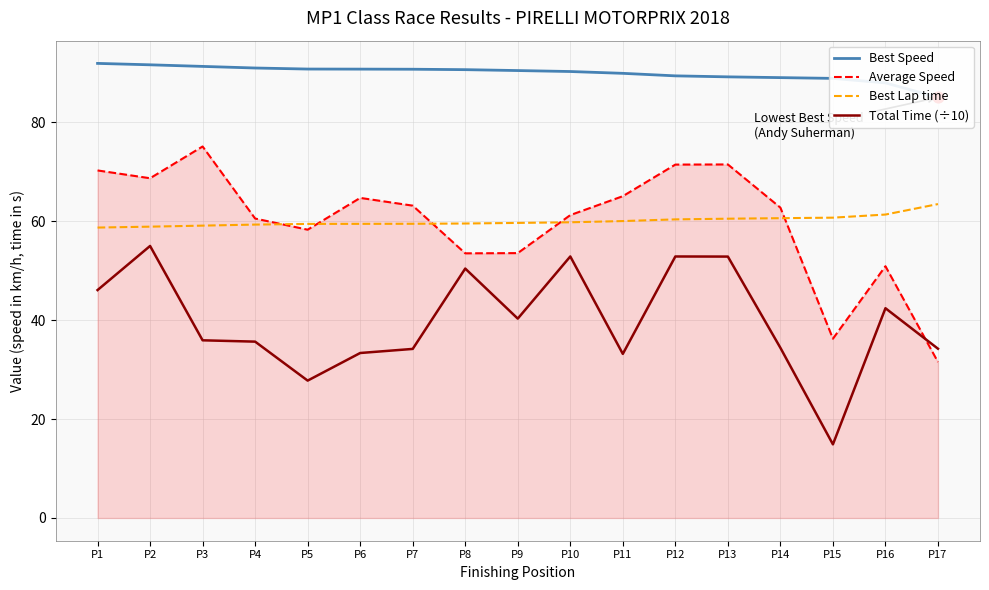

Which series has the largest total across all categories?

Best Speed